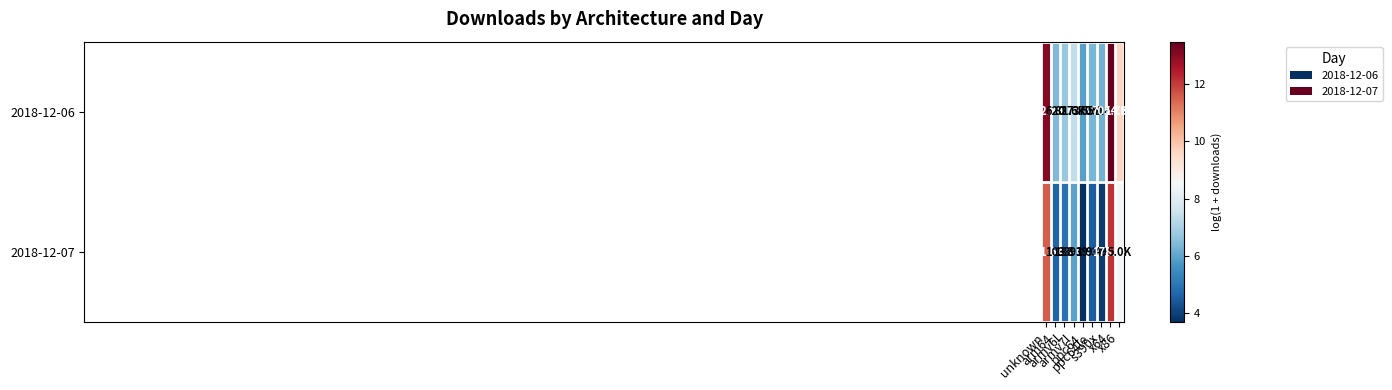

The 2018-12-06 series shows 13.1 at unknown. True or false?

True